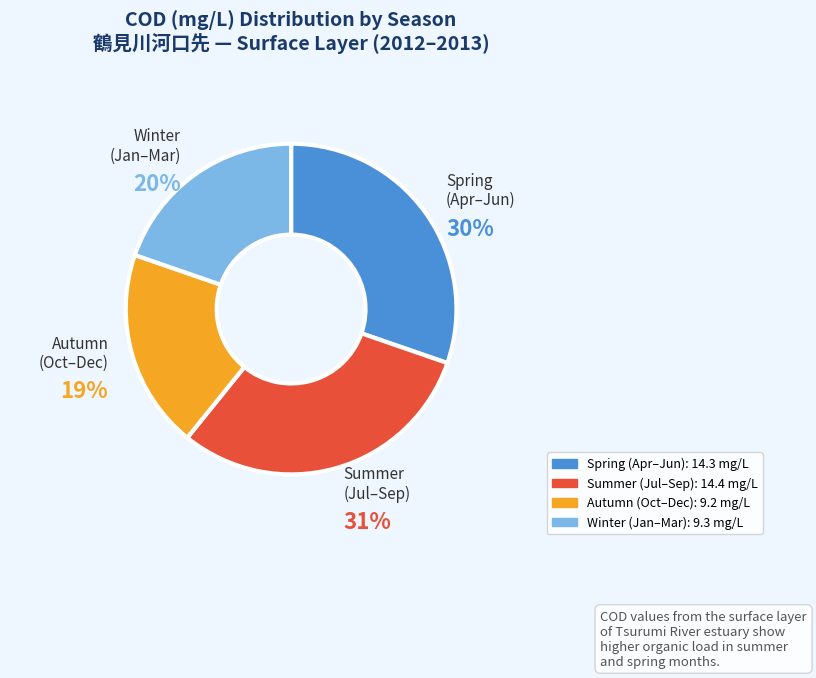

To the nearest percent, what is the average slice percentage?

25%